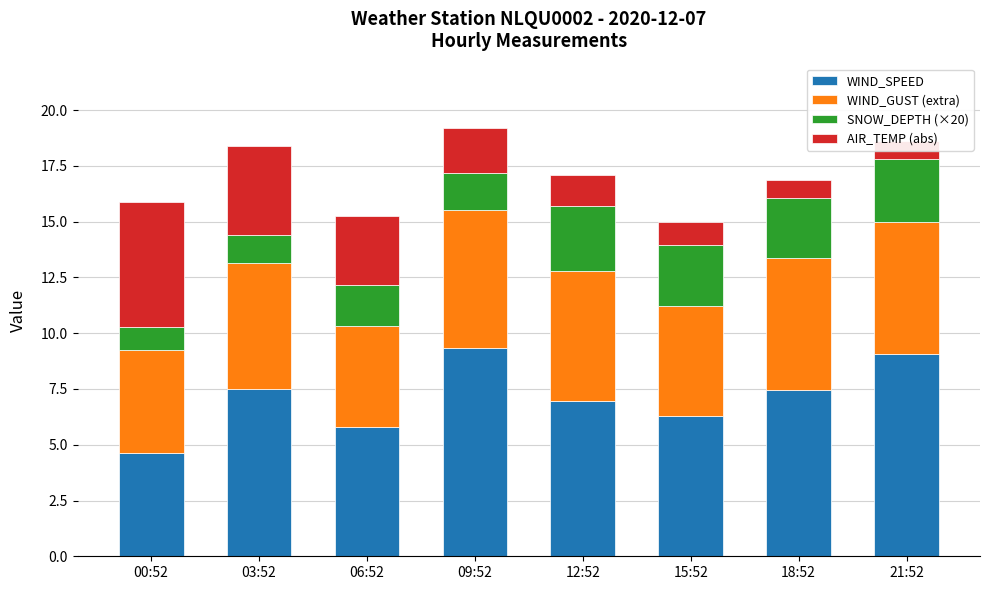

List the labels in order of WIND_SPEED value, largest first.

09:52, 21:52, 03:52, 18:52, 12:52, 15:52, 06:52, 00:52